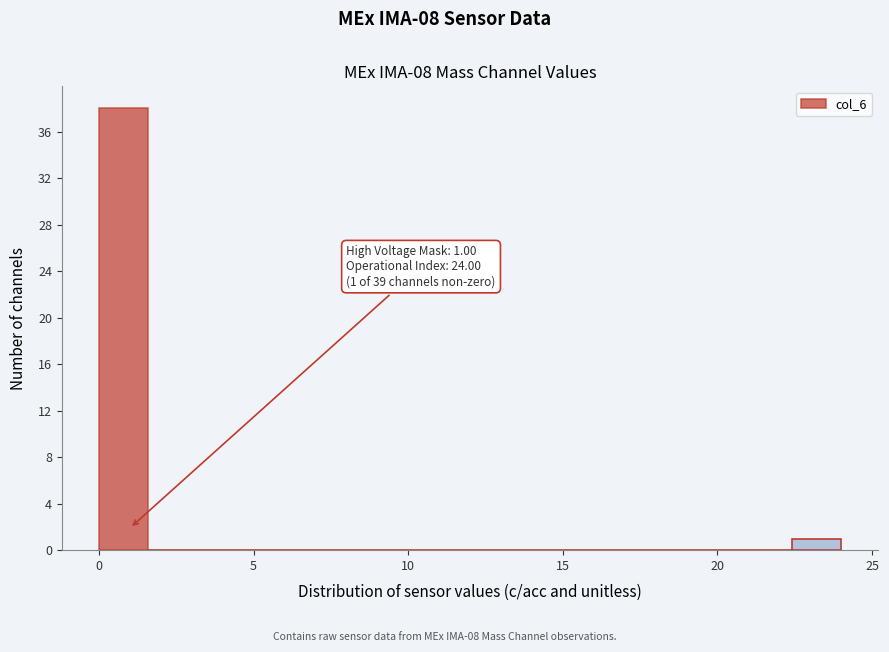

Read against the x-axis, roughly where is the centre of the tallest bar?

1.0